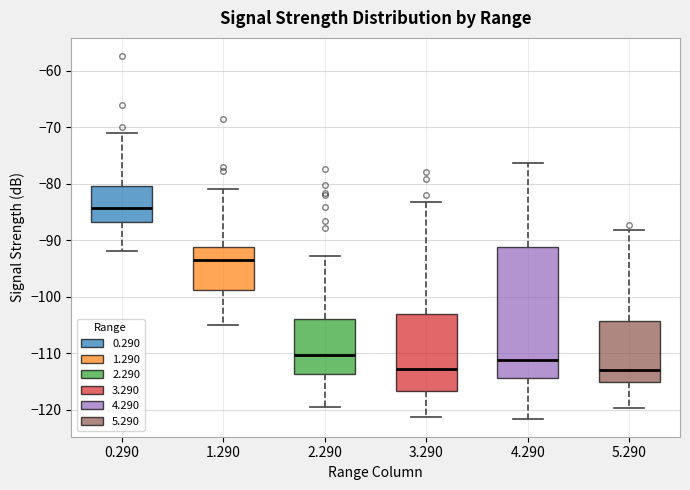

Where does the lower whisker of the box at x = 3.290 end on the y-axis? The values are not printed on the chart, so give them approximately, as read against the axis.

-121